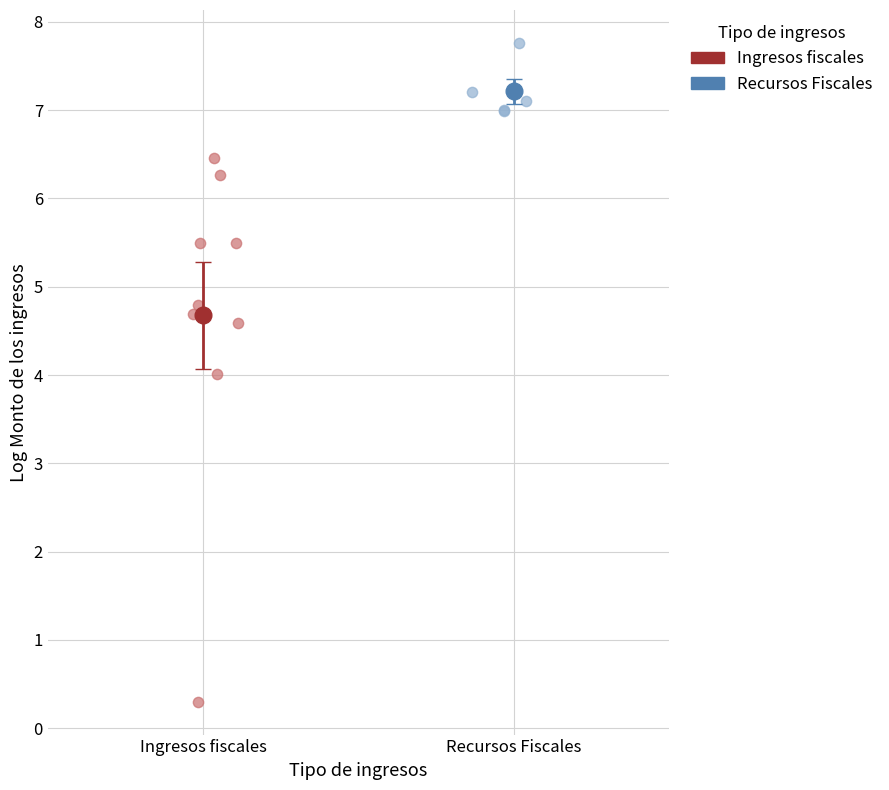

Which series reaches the maximum Y coordinate?

Recursos Fiscales